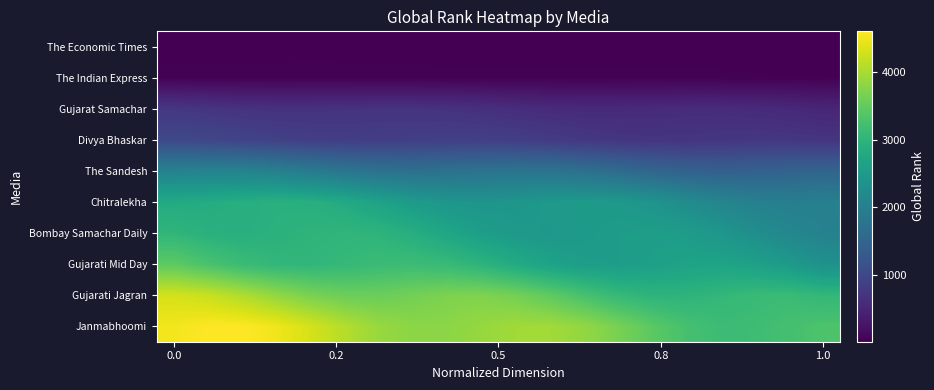

How many categories are shown in the chart?

20